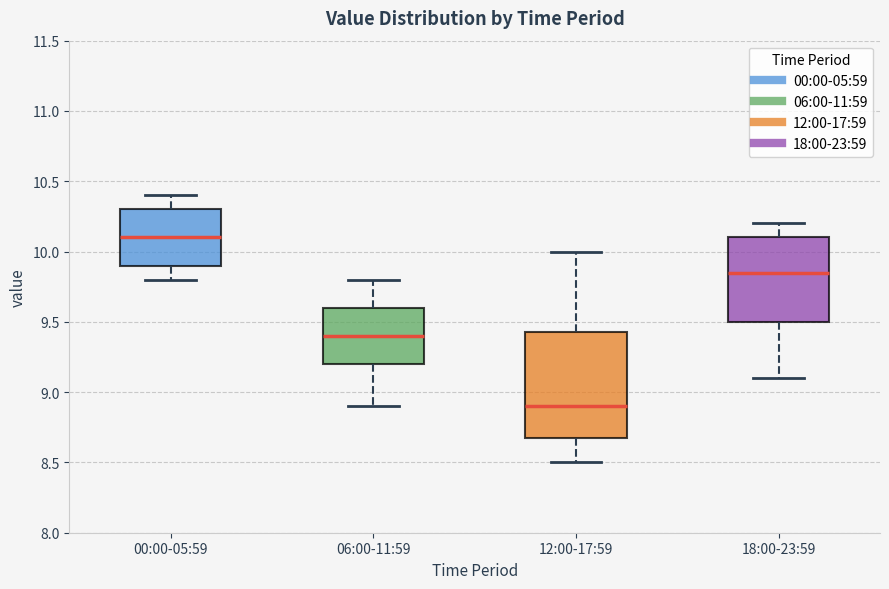

Which box's median line is the lowest?

12:00-17:59